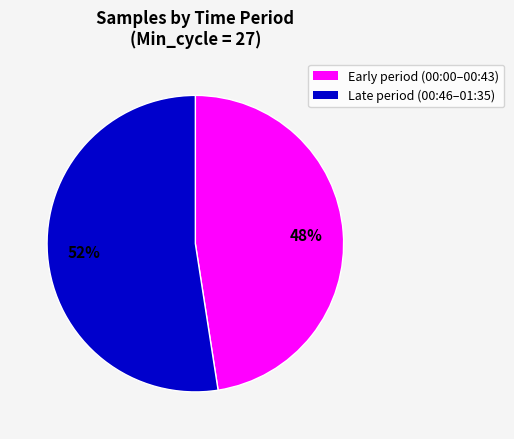

What is the ratio of the value at Late period (00:46–01:35) to the value at Early period (00:00–00:43)?

1.1